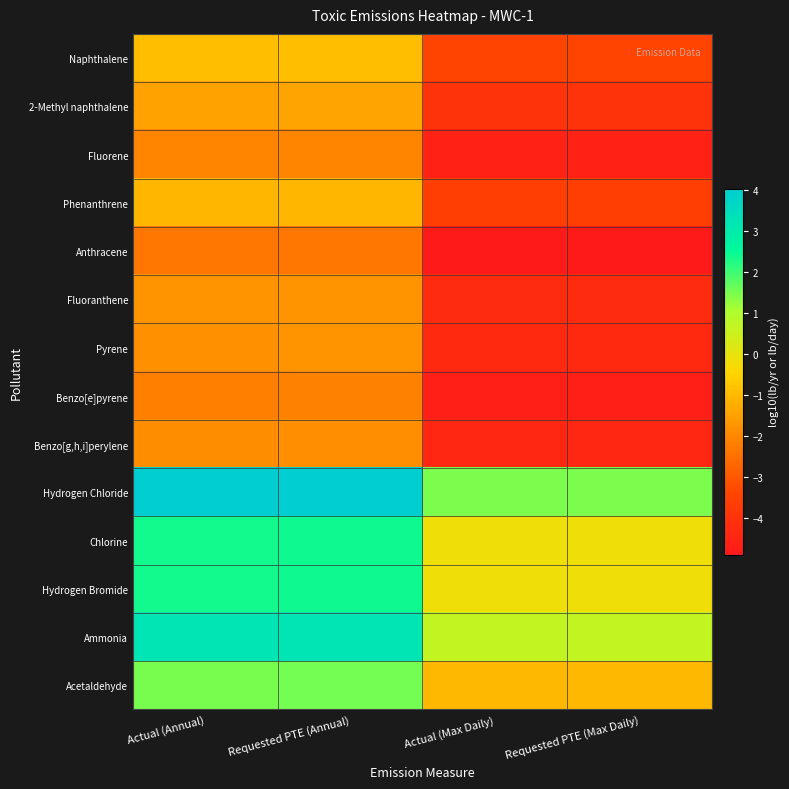

Reading left to right, what are all the values shown in this chart?

Naphthalene: Actual (Annual)=-0.9	Requested PTE (Annual)=-0.9	Actual (Max Daily)=-3.4	Requested PTE (Max Daily)=-3.4
2-Methyl naphthalene: Actual (Annual)=-1.4	Requested PTE (Annual)=-1.4	Actual (Max Daily)=-4.0	Requested PTE (Max Daily)=-4.0
Fluorene: Actual (Annual)=-2.1	Requested PTE (Annual)=-2.0	Actual (Max Daily)=-4.6	Requested PTE (Max Daily)=-4.6
Phenanthrene: Actual (Annual)=-1.1	Requested PTE (Annual)=-1.1	Actual (Max Daily)=-3.6	Requested PTE (Max Daily)=-3.6
Anthracene: Actual (Annual)=-2.3	Requested PTE (Annual)=-2.3	Actual (Max Daily)=-4.9	Requested PTE (Max Daily)=-4.9
Fluoranthene: Actual (Annual)=-1.7	Requested PTE (Annual)=-1.7	Actual (Max Daily)=-4.3	Requested PTE (Max Daily)=-4.3
Pyrene: Actual (Annual)=-1.8	Requested PTE (Annual)=-1.8	Actual (Max Daily)=-4.3	Requested PTE (Max Daily)=-4.3
Benzo[e]pyrene: Actual (Annual)=-2.1	Requested PTE (Annual)=-2.1	Actual (Max Daily)=-4.7	Requested PTE (Max Daily)=-4.7
Benzo[g,h,i]perylene: Actual (Annual)=-1.9	Requested PTE (Annual)=-1.8	Actual (Max Daily)=-4.4	Requested PTE (Max Daily)=-4.4
Hydrogen Chloride: Actual (Annual)=4.0	Requested PTE (Annual)=4.0	Actual (Max Daily)=1.5	Requested PTE (Max Daily)=1.5
Chlorine: Actual (Annual)=2.4	Requested PTE (Annual)=2.4	Actual (Max Daily)=-0.2	Requested PTE (Max Daily)=-0.2
Hydrogen Bromide: Actual (Annual)=2.4	Requested PTE (Annual)=2.4	Actual (Max Daily)=-0.2	Requested PTE (Max Daily)=-0.2
Ammonia: Actual (Annual)=3.2	Requested PTE (Annual)=3.2	Actual (Max Daily)=0.7	Requested PTE (Max Daily)=0.7
Acetaldehyde: Actual (Annual)=1.5	Requested PTE (Annual)=1.5	Actual (Max Daily)=-1.0	Requested PTE (Max Daily)=-1.0